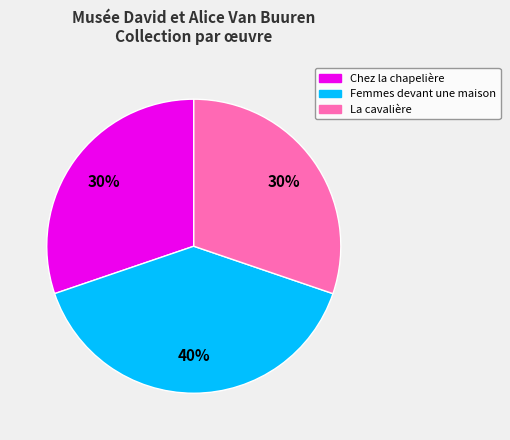

The Femmes devant une maison slice represents 52% of the pie. True or false?

False